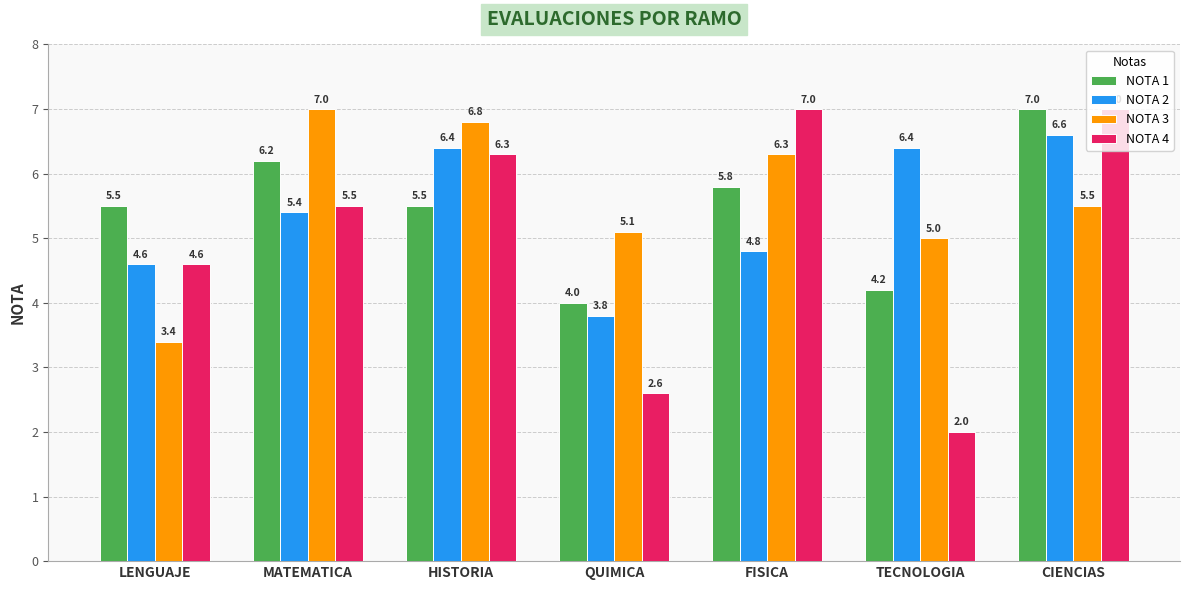

How many groups of bars are there?

7